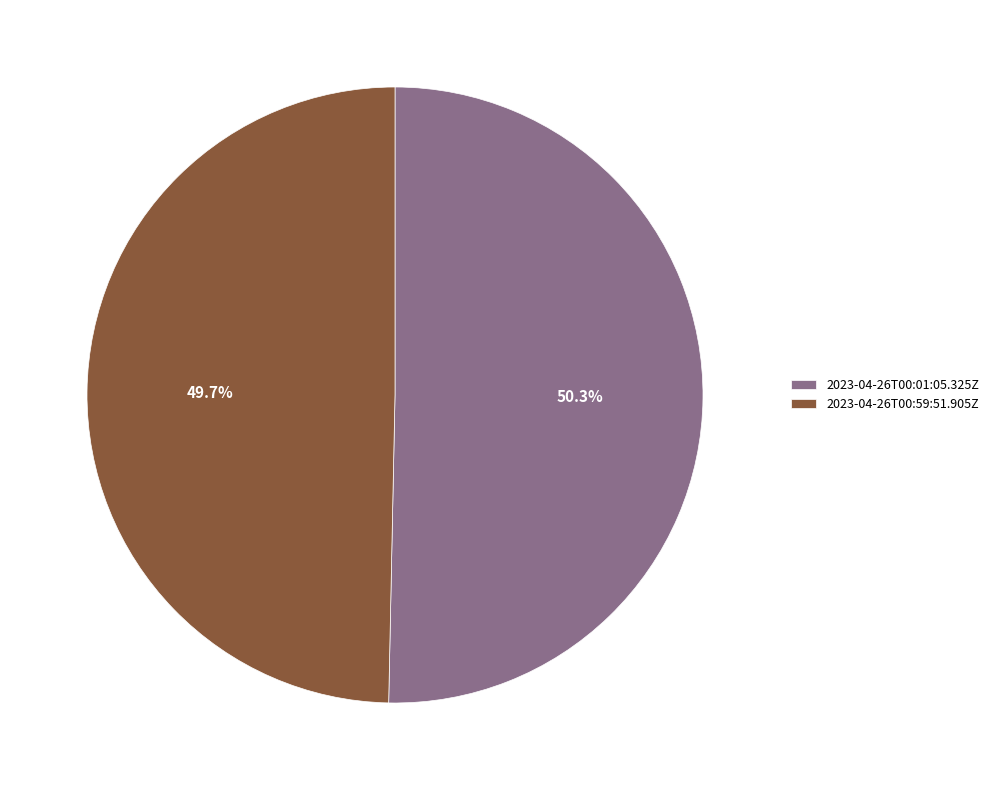

Is there any slice that represents more than half of the pie?

Yes